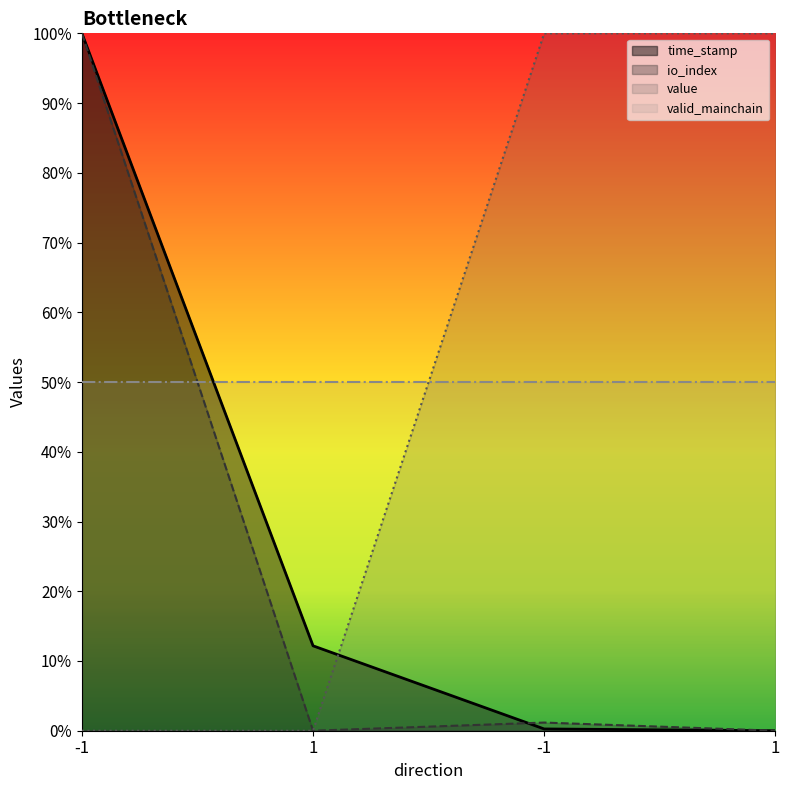

Count the value values in the range 0 to 1.

4